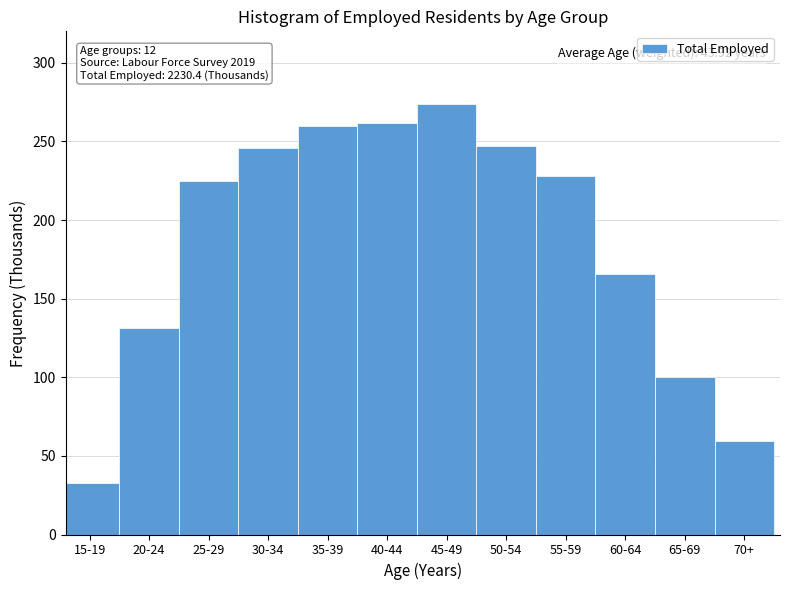

What is the label of the 9th bar from the right?

30-34